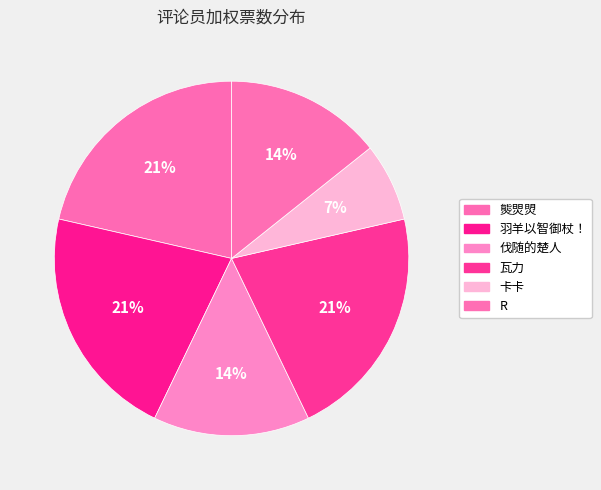

The 瓦力 slice represents 21% of the pie. True or false?

True